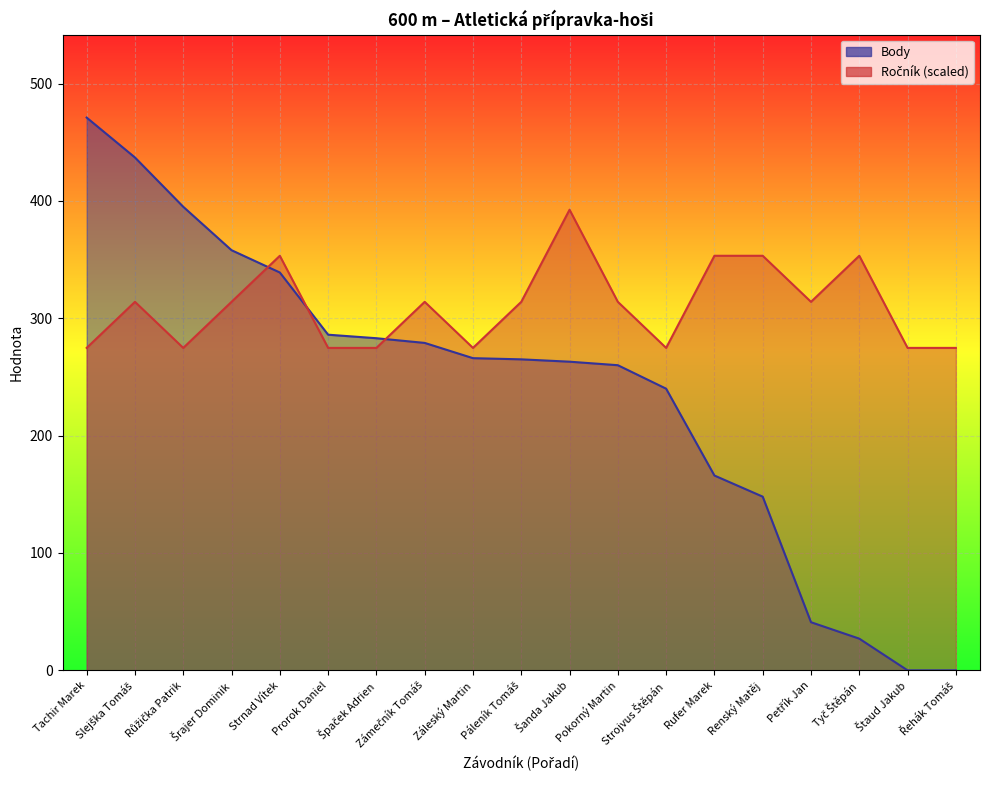

At how many categories does at least one series exceed 210?

19